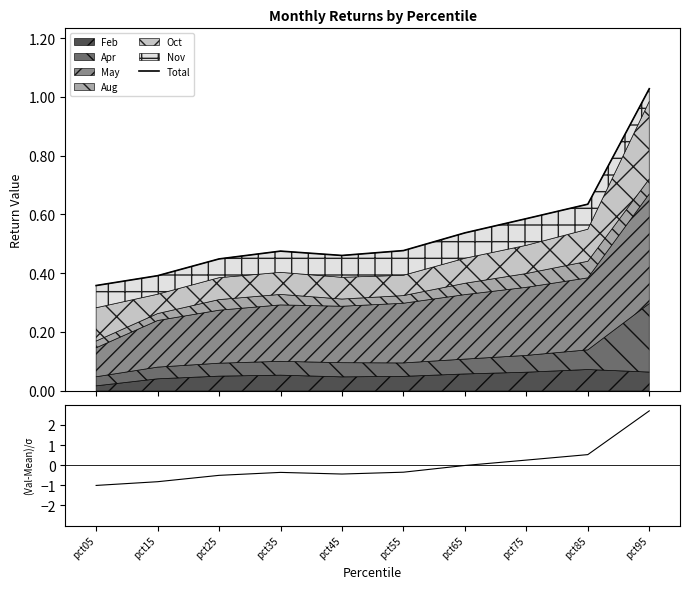

True or false: Total and (Val-Mean)/σ cross at least once.

True